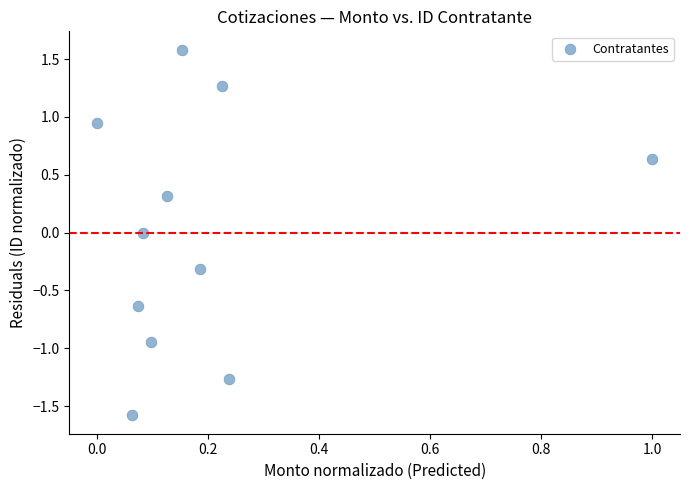

What is the range of X values (max minus min)?

1.0